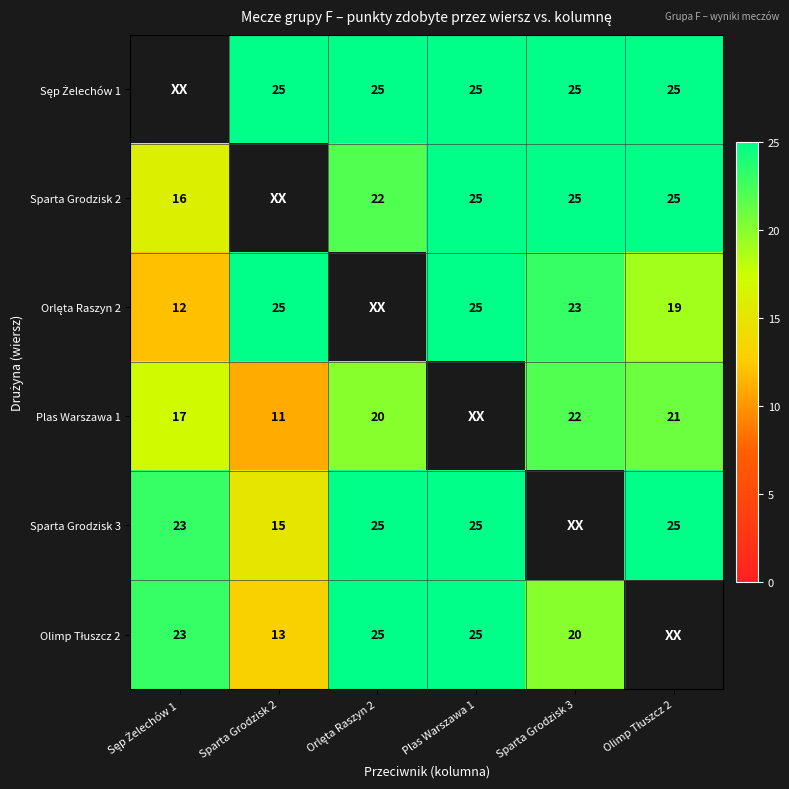

Between Olimp Tłuszcz 2 and Orlęta Raszyn 2, which is larger?

Olimp Tłuszcz 2